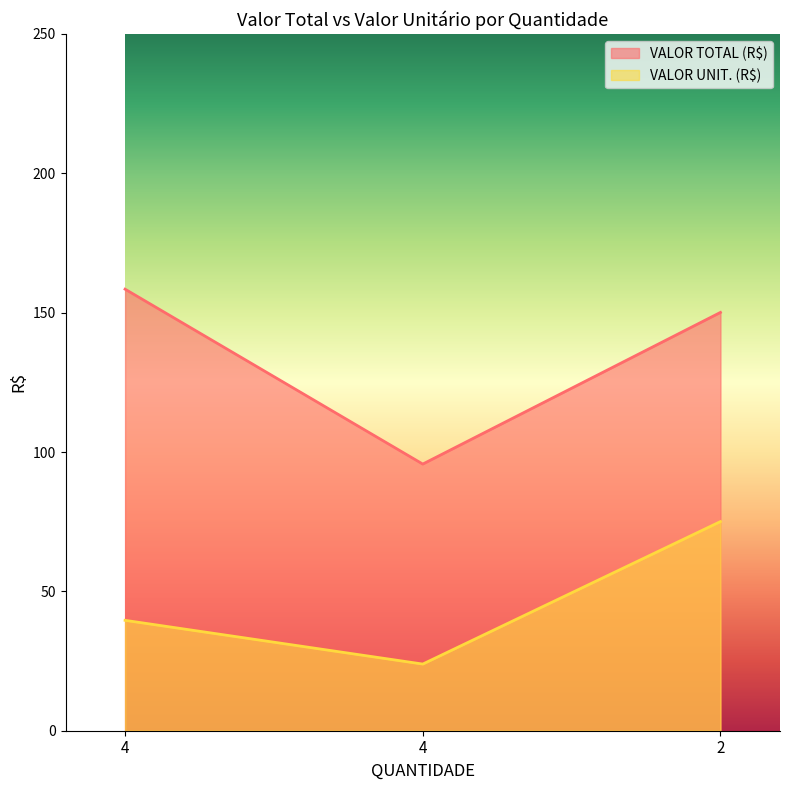

Which category has the highest value in the VALOR TOTAL (R$) series?

4